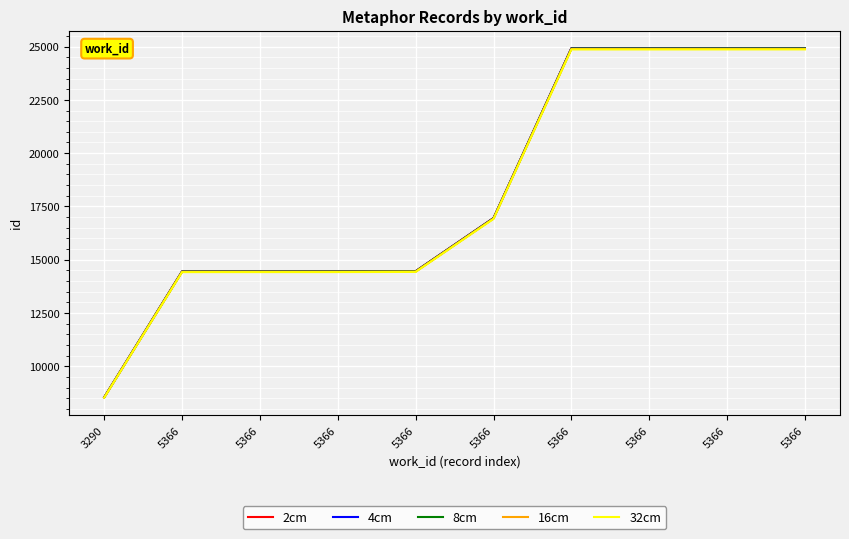

True or false: 2cm and 8cm cross at least once.

False